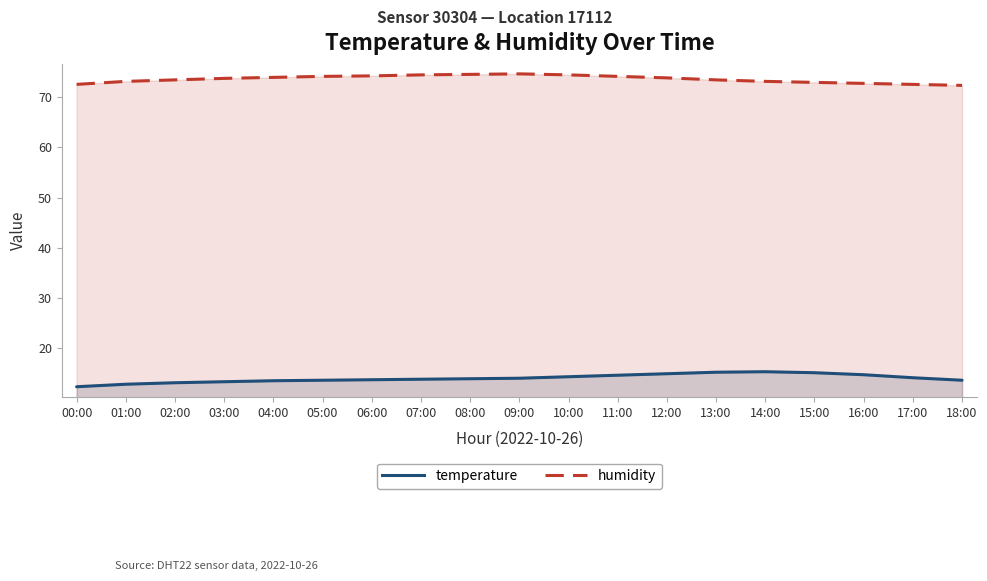

Reading left to right, what are all the values shown in this chart?

temperature: 00:00=12.2	01:00=12.7	02:00=13.0	03:00=13.2	04:00=13.4	05:00=13.5	06:00=13.6	07:00=13.7	08:00=13.8	09:00=13.9	10:00=14.2	11:00=14.5	12:00=14.8	13:00=15.1	14:00=15.2	15:00=15.0	16:00=14.6	17:00=14.0	18:00=13.5
humidity: 00:00=72.6	01:00=73.2	02:00=73.5	03:00=73.8	04:00=74.0	05:00=74.2	06:00=74.3	07:00=74.5	08:00=74.6	09:00=74.7	10:00=74.5	11:00=74.2	12:00=73.9	13:00=73.5	14:00=73.2	15:00=73.0	16:00=72.8	17:00=72.6	18:00=72.4